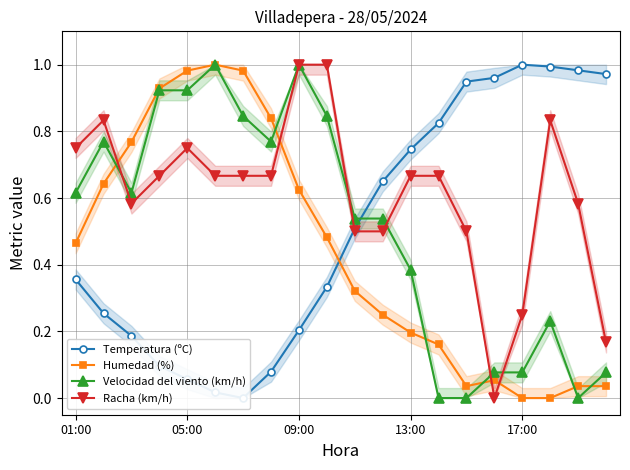

How many values in the Temperatura (ºC) series exceed 0?

19